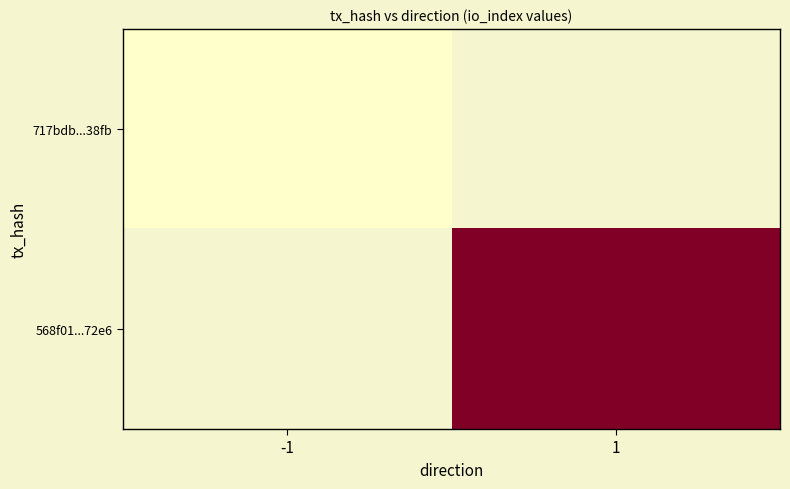

Is the value of 568f01...72e6 at 1 greater than the value of 717bdb...38fb at -1?

Yes